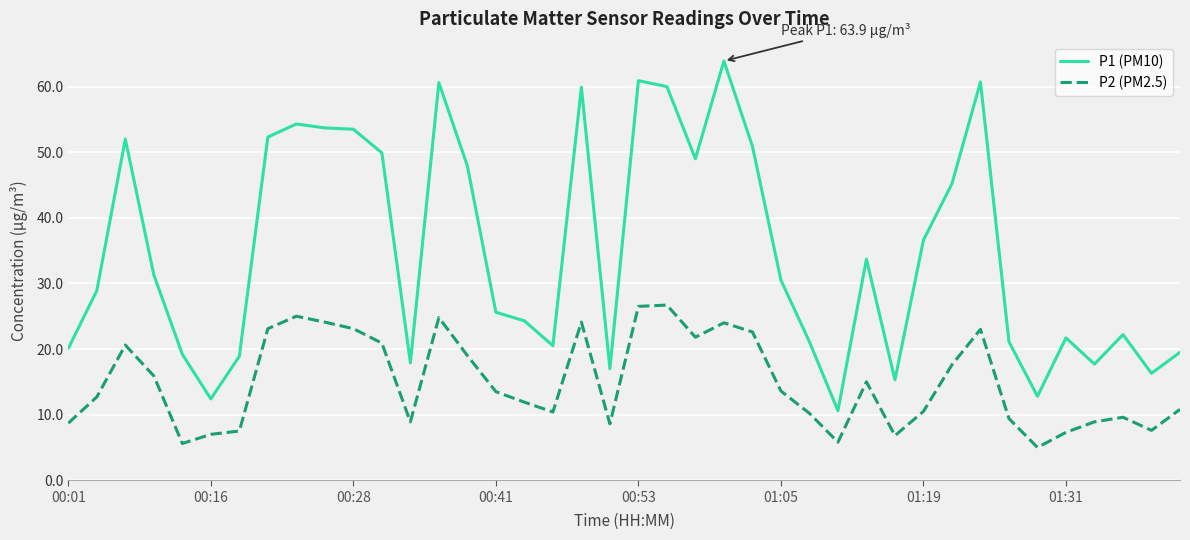

What is the difference between the maximum and minimum values in the P2 (PM2.5) series?

21.7